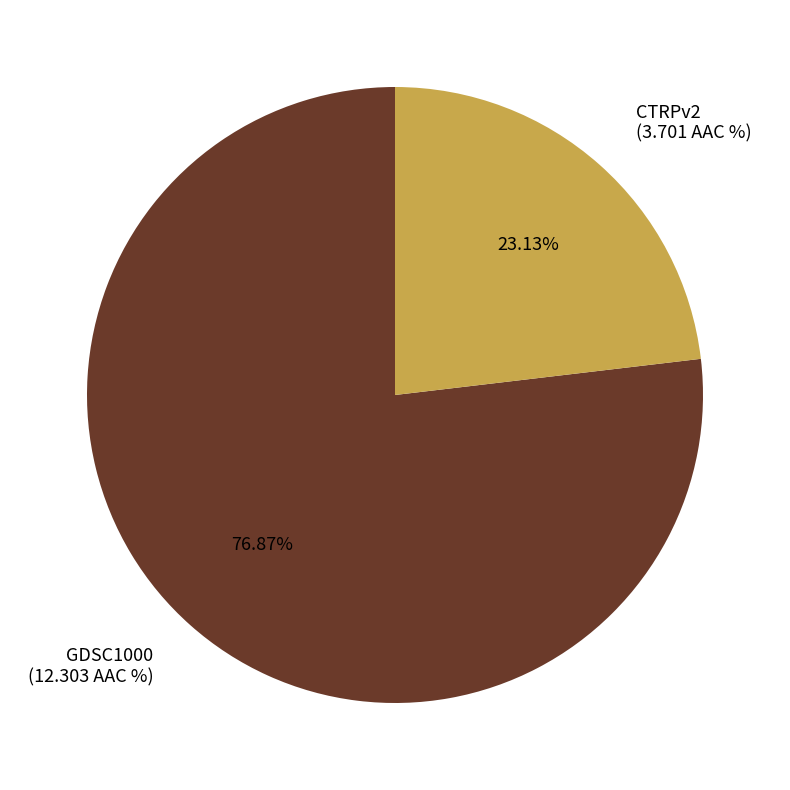

Between GDSC1000 and CTRPv2, which is larger?

GDSC1000